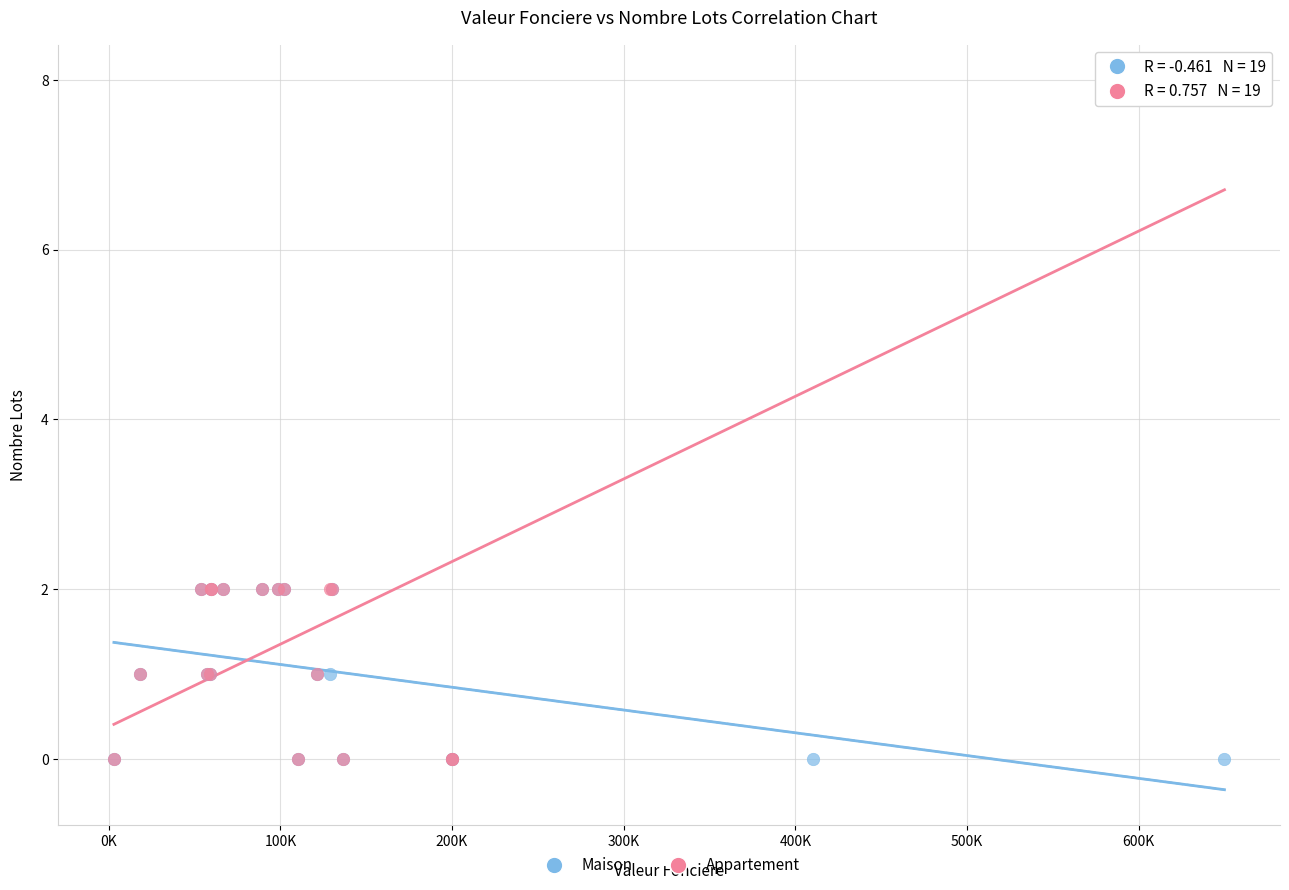

Which series has the largest Y range (max minus min)?

Appartement